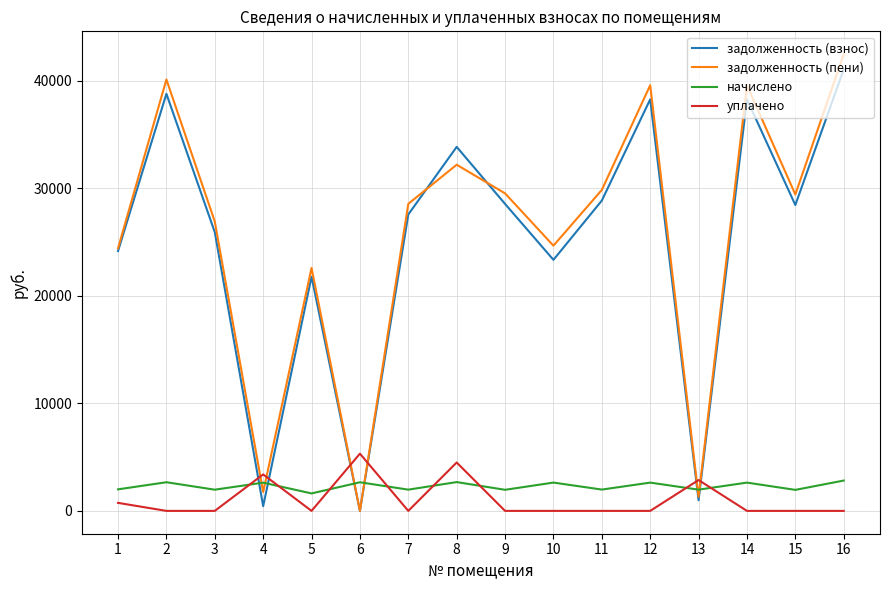

How many values in the задолженность (пени) series are below 29416?

8